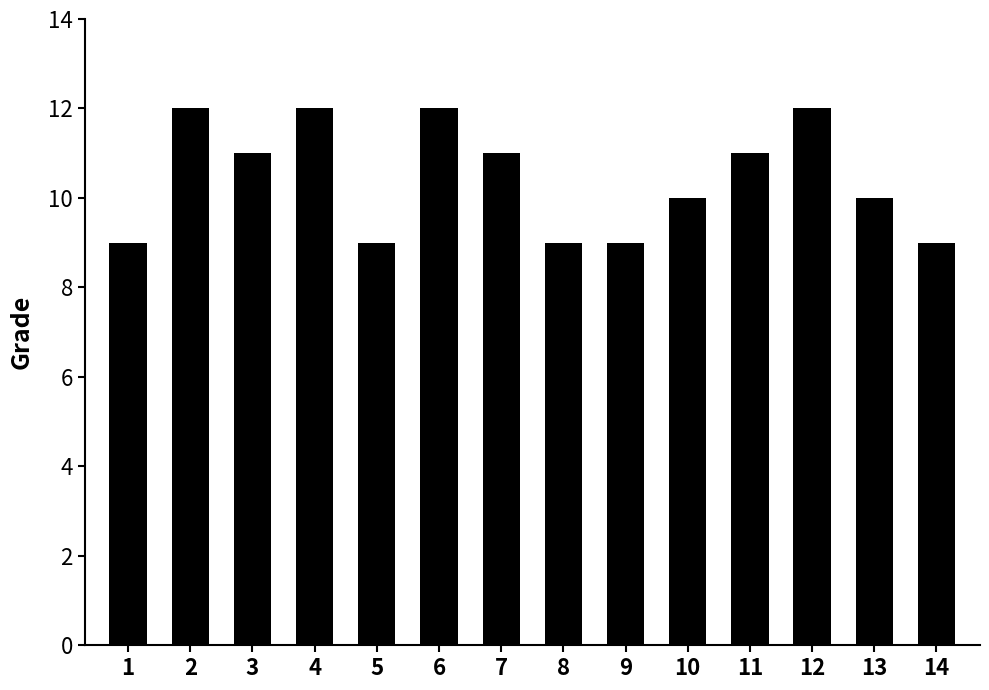

The value at 12 is 21. True or false?

False